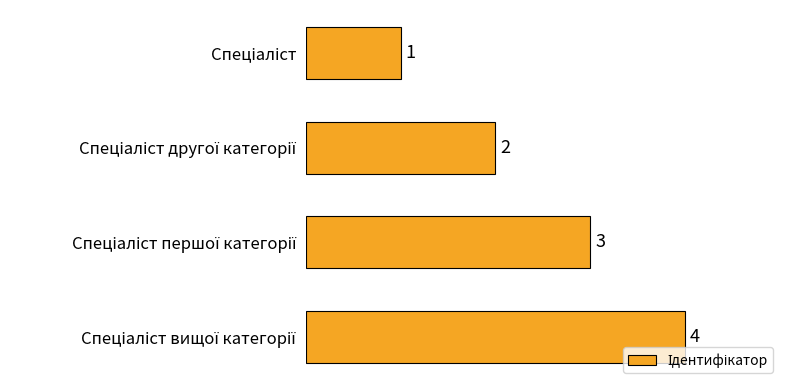

What is the value of the 2nd bar from the top?

2